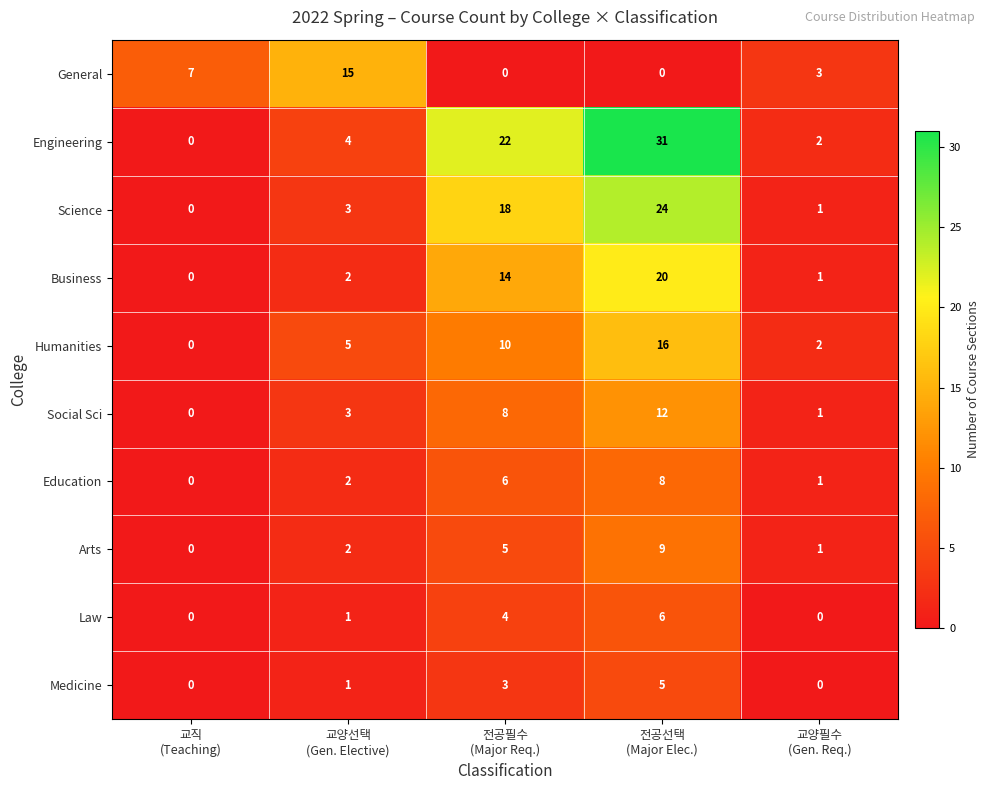

How many Humanities values are between 2 and 10?

3